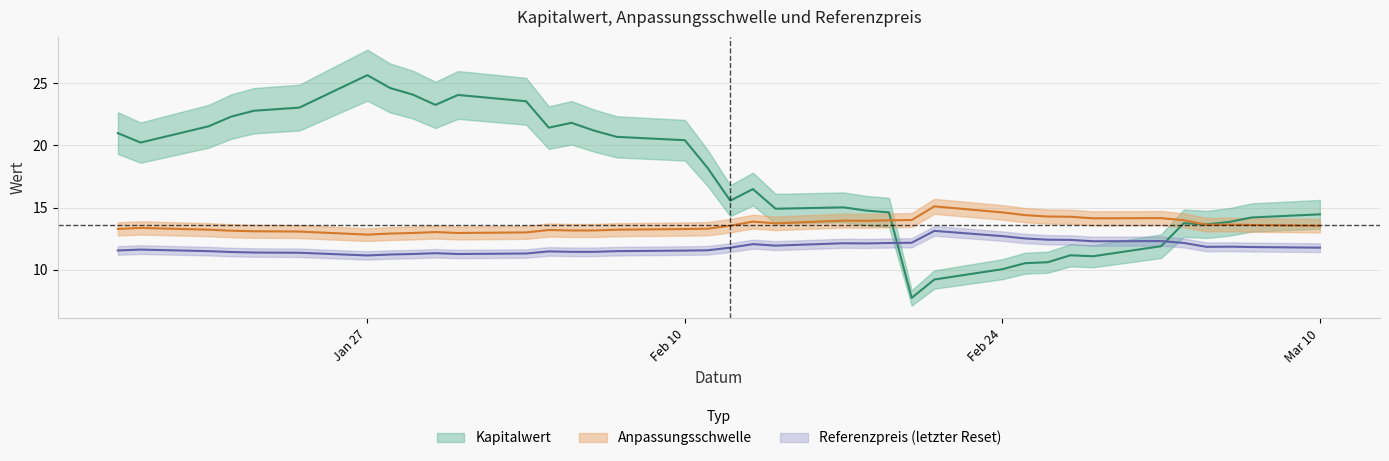

What is the highest value of the Referenzpreis series?

13.1